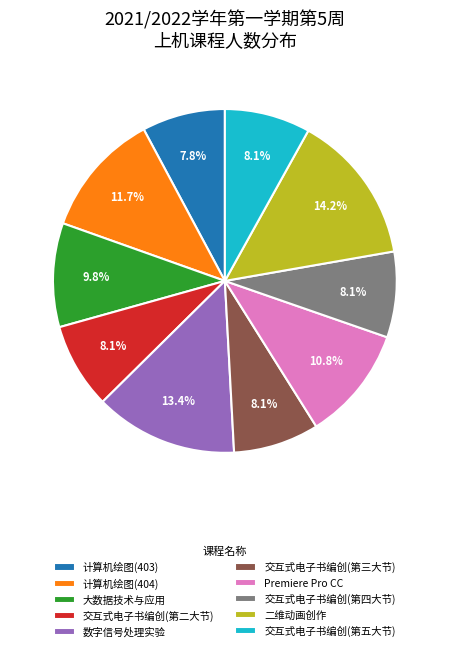

Which category has the biggest portion of the pie?

二维动画创作